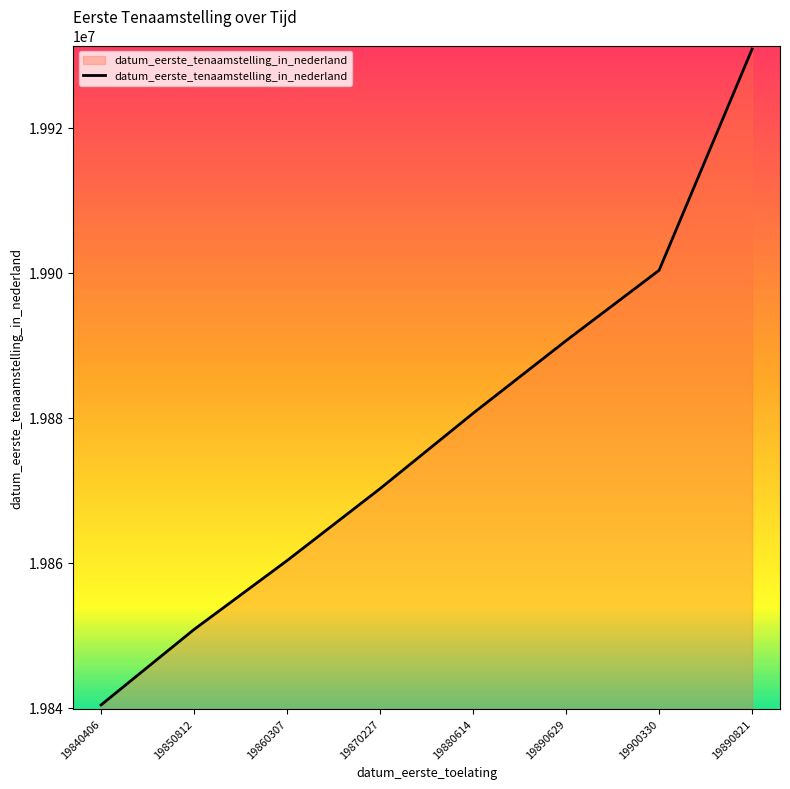

What position from the right is 19860307?

6